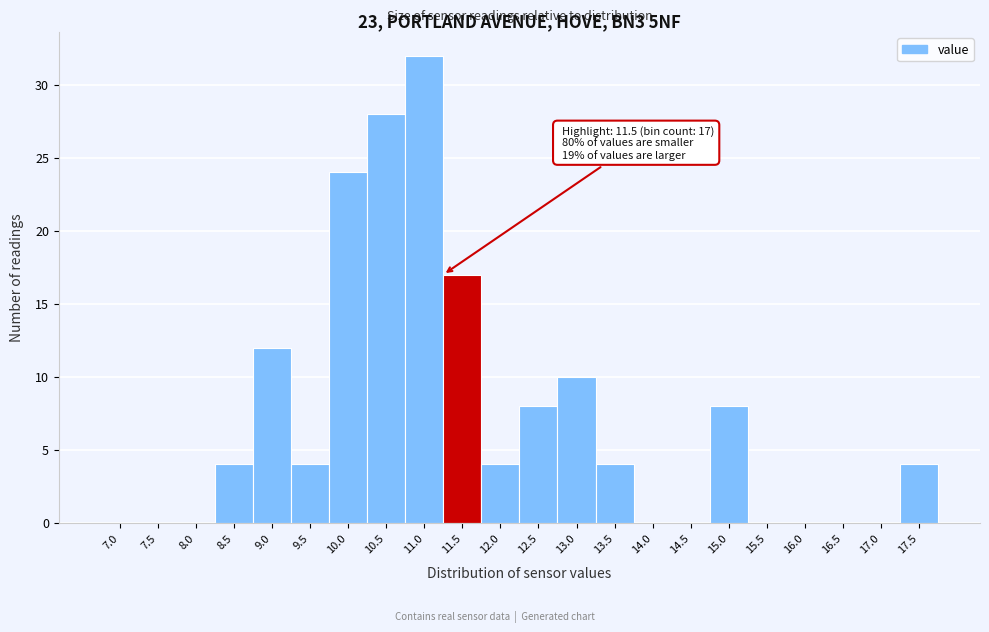

Reading right to left, list all the values displayed in this chart.

17.5=4	17.0=0	16.5=0	16.0=0	15.5=0	15.0=8	14.5=0	14.0=0	13.5=4	13.0=10	12.5=8	12.0=4	11.5=17	11.0=32	10.5=28	10.0=24	9.5=4	9.0=12	8.5=4	8.0=0	7.5=0	7.0=0